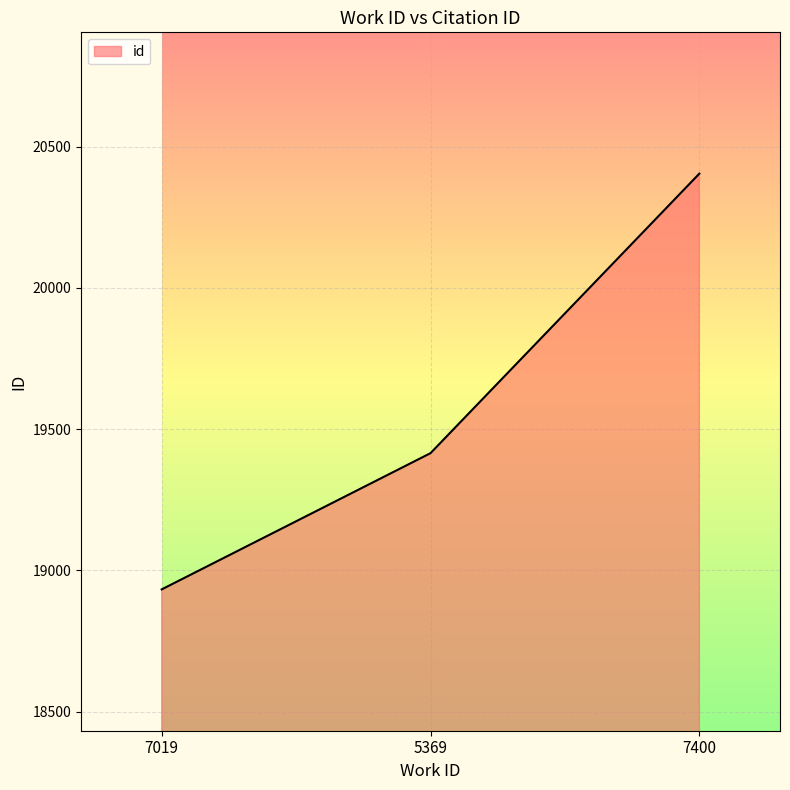

Which category has the highest value across all series?

7400